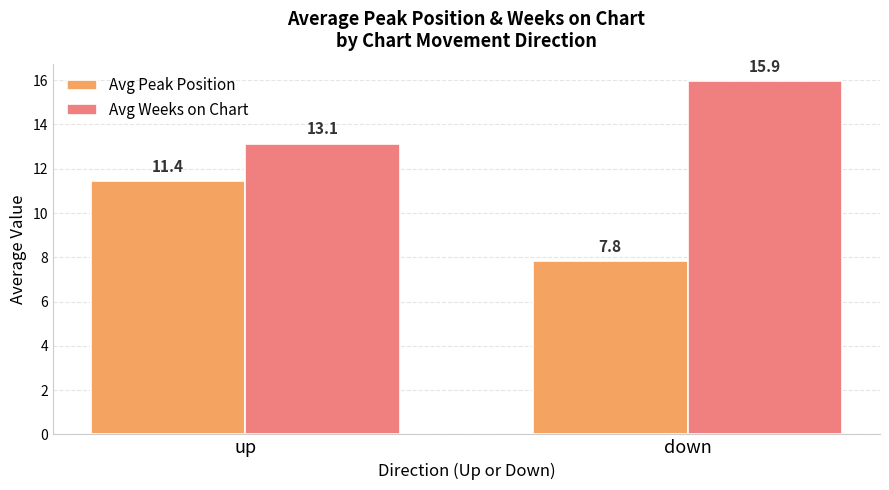

The Avg Weeks on Chart series shows 13.1 at up. True or false?

True